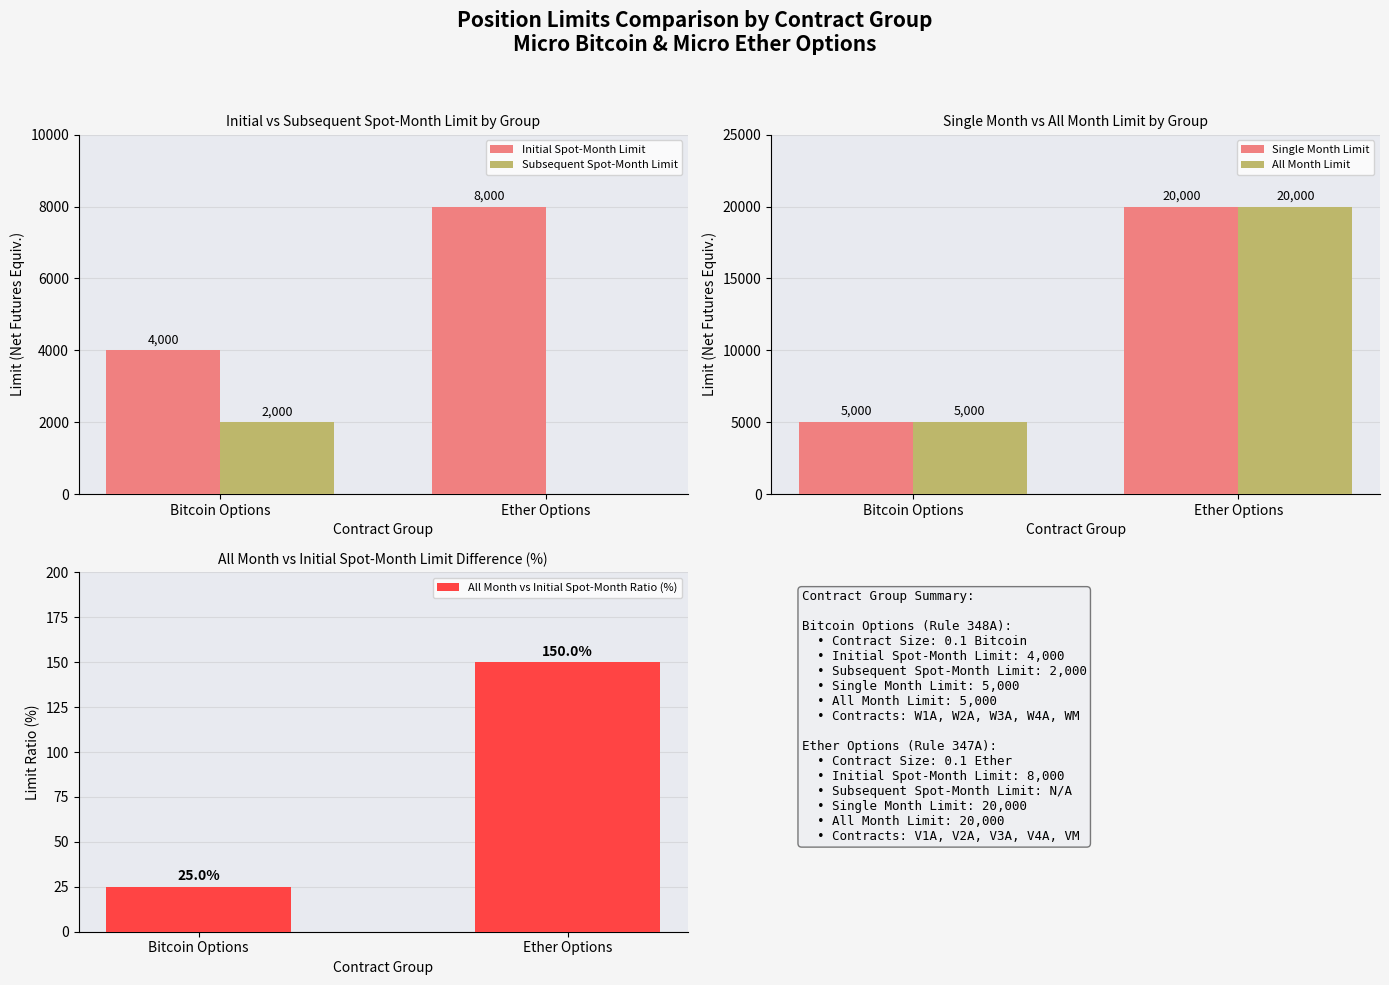

What is the average value of the All Month vs Initial Spot-Month Ratio (%) series?

88